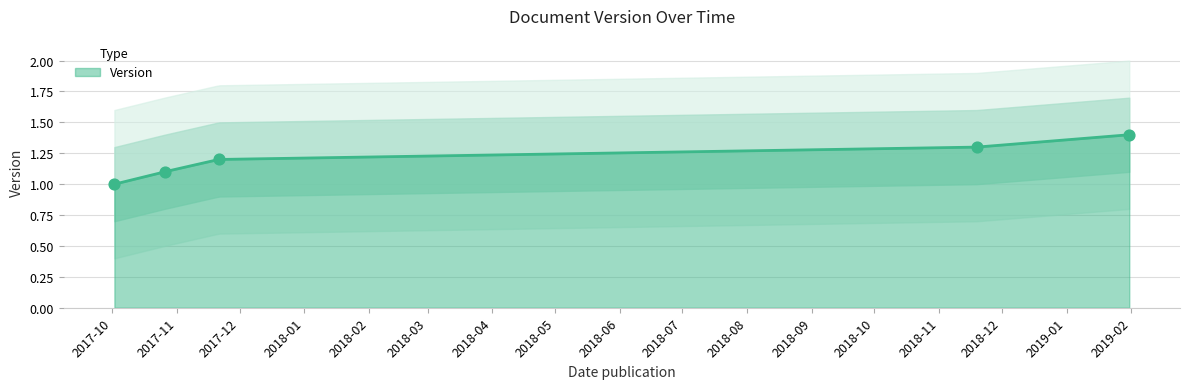

Which has a higher value, 2017-10-02 or 2017-10-26?

2017-10-26